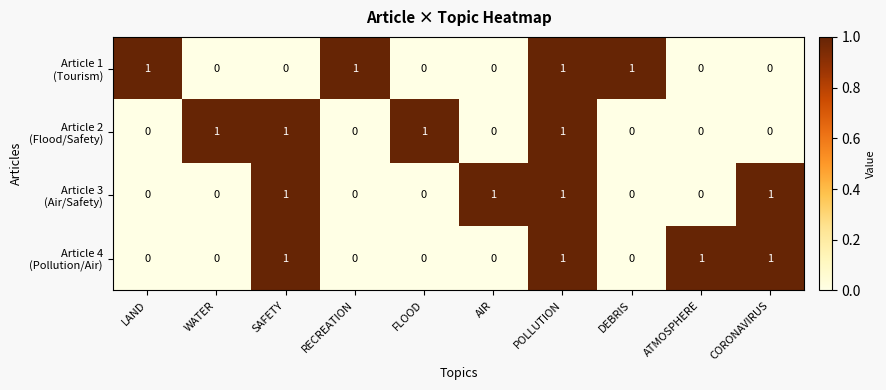

At how many categories does at least one series exceed 0?

10